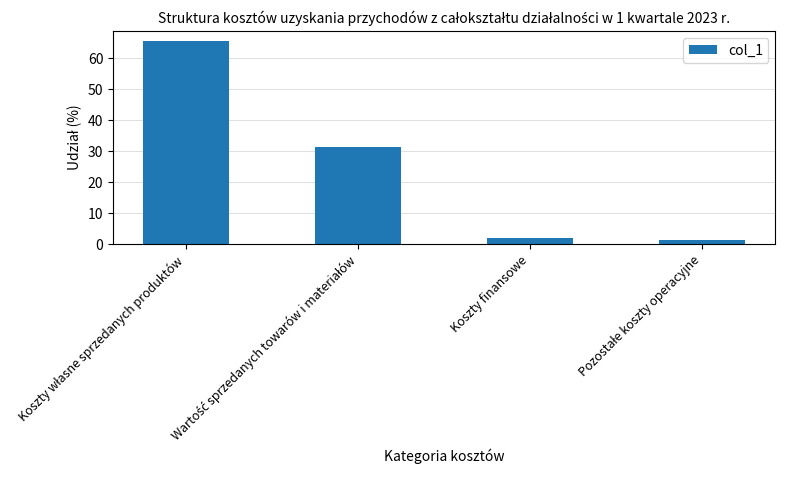

What is the difference between the maximum and minimum values?

64.1